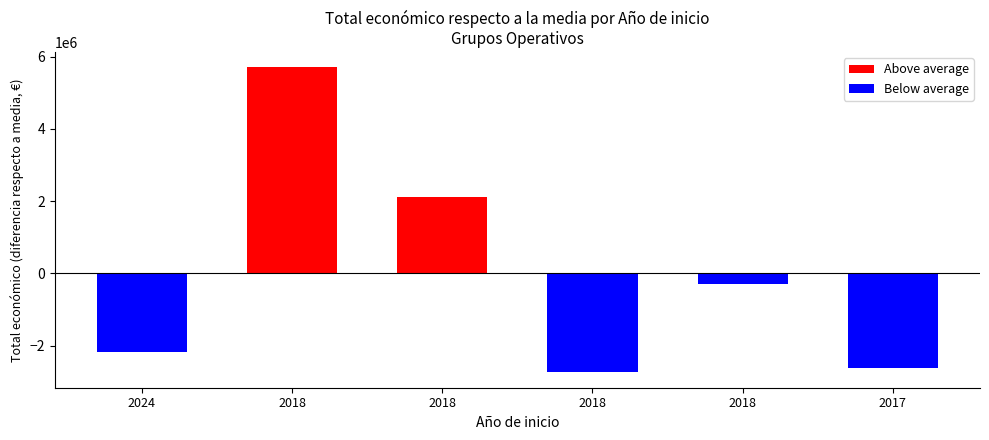

Which category has the lowest value in the Below average series?

2018